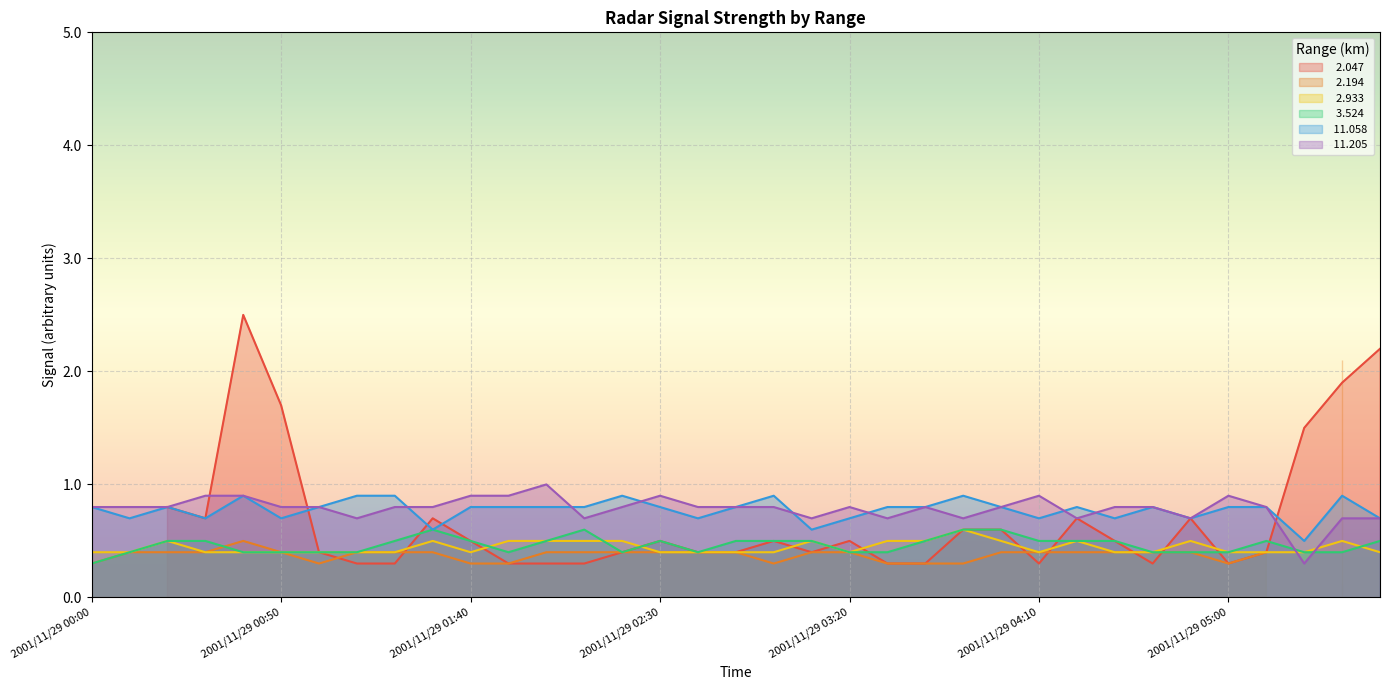

Read the   2.933 value at 2001/11/29 03:10.

0.5